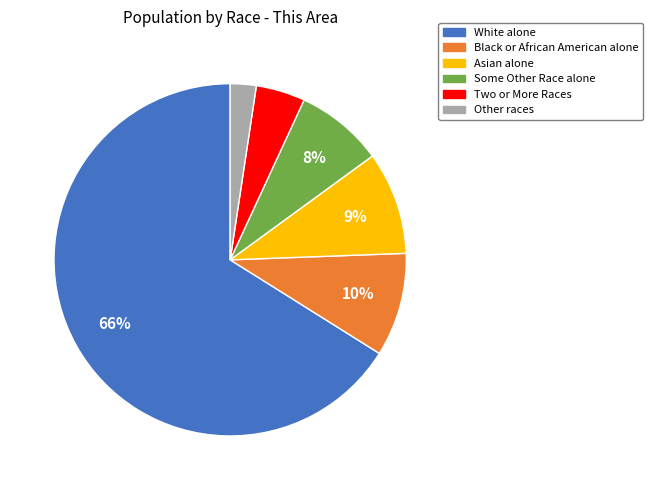

Is the sum of Other races and White alone greater than half?

Yes